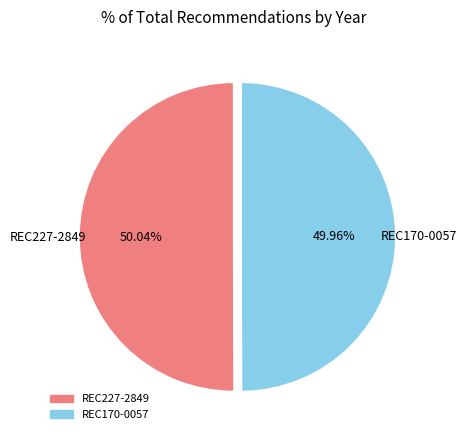

Is there a majority slice in this chart?

Yes